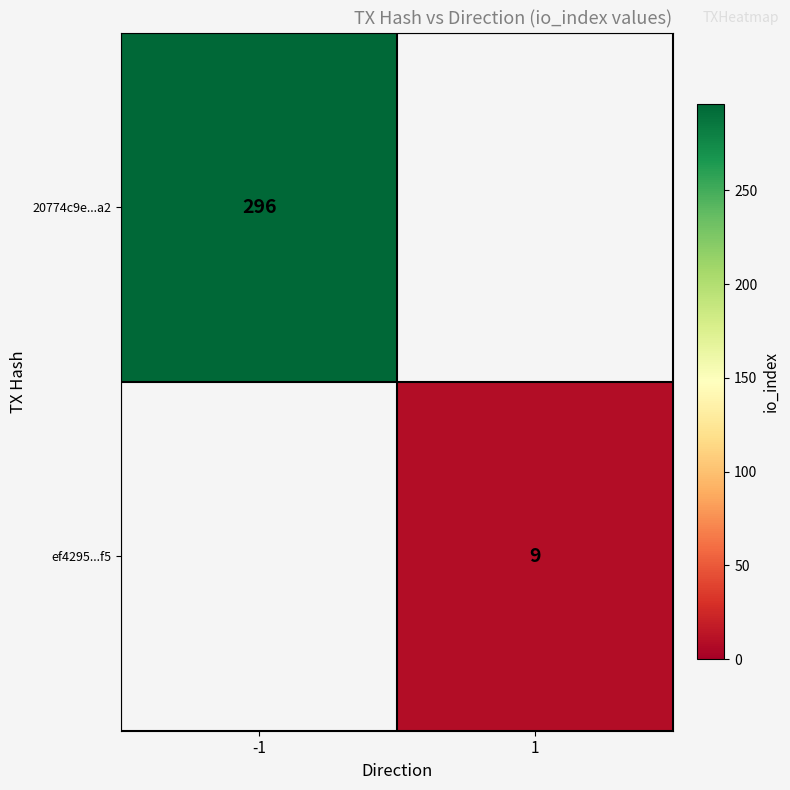

The value of 20774c9e...a2 at -1 is 296. True or false?

True